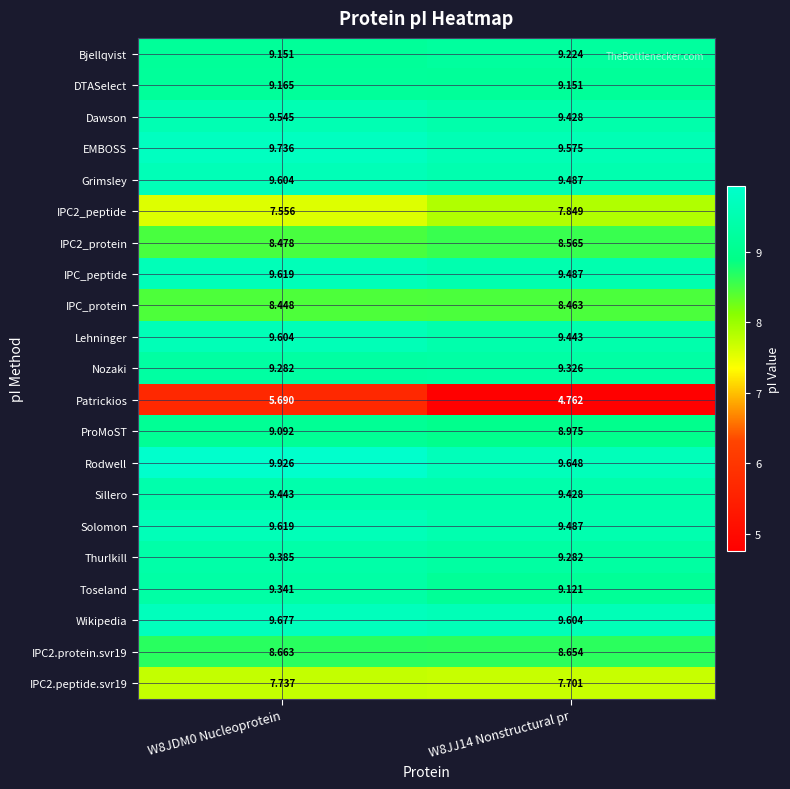

Which series changed the most between W8JDM0 Nucleoprotein and W8JJ14 Nonstructural pr?

Patrickios